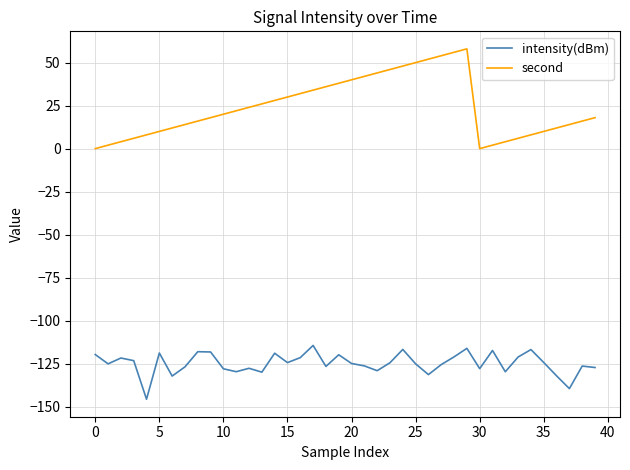

Does the chart display data point markers on the line(s)?

No